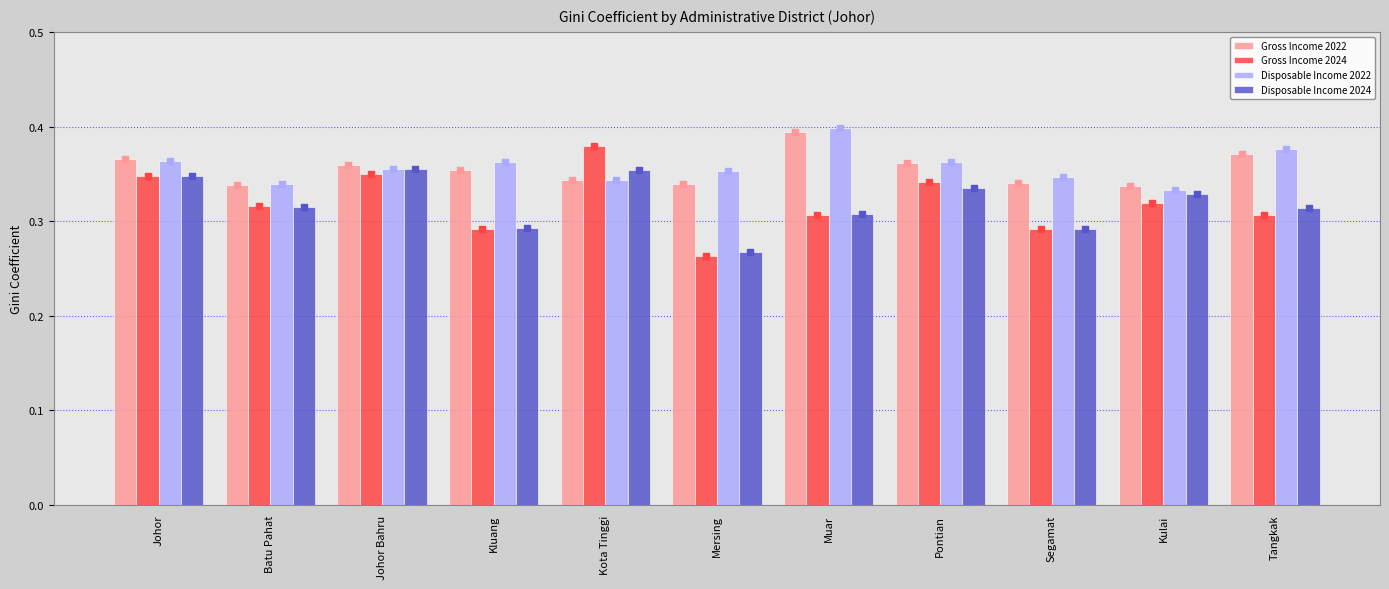

At how many categories does at least one series exceed 0?

11